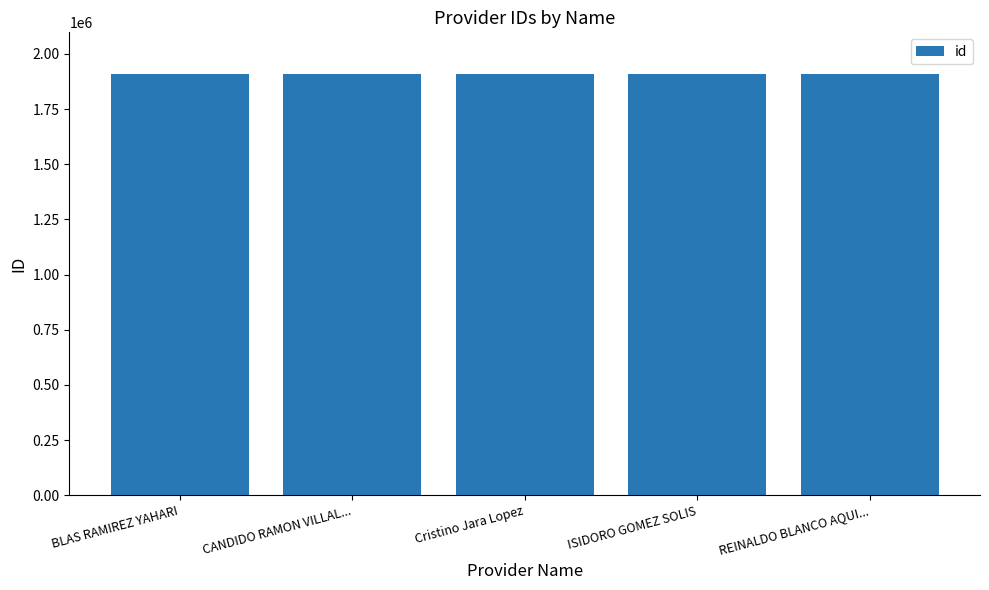

What is the greatest value displayed?

1906992